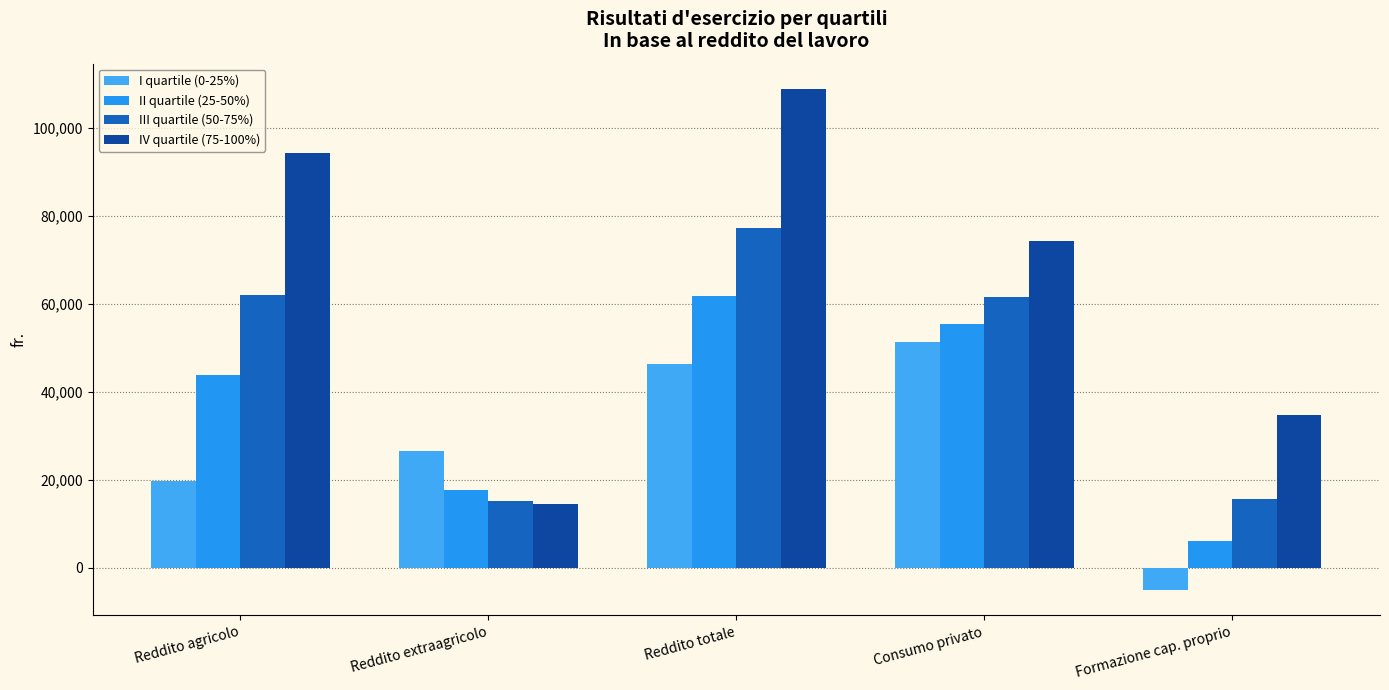

What is the label of the 2nd bar from the right?

Consumo privato